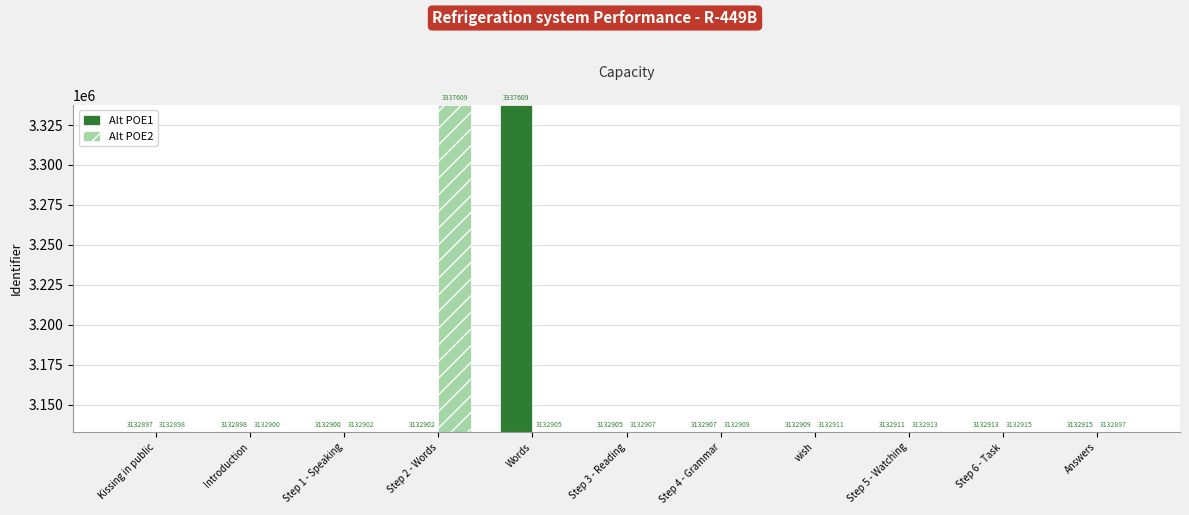

At which label does Alt POE1 reach its peak?

Words